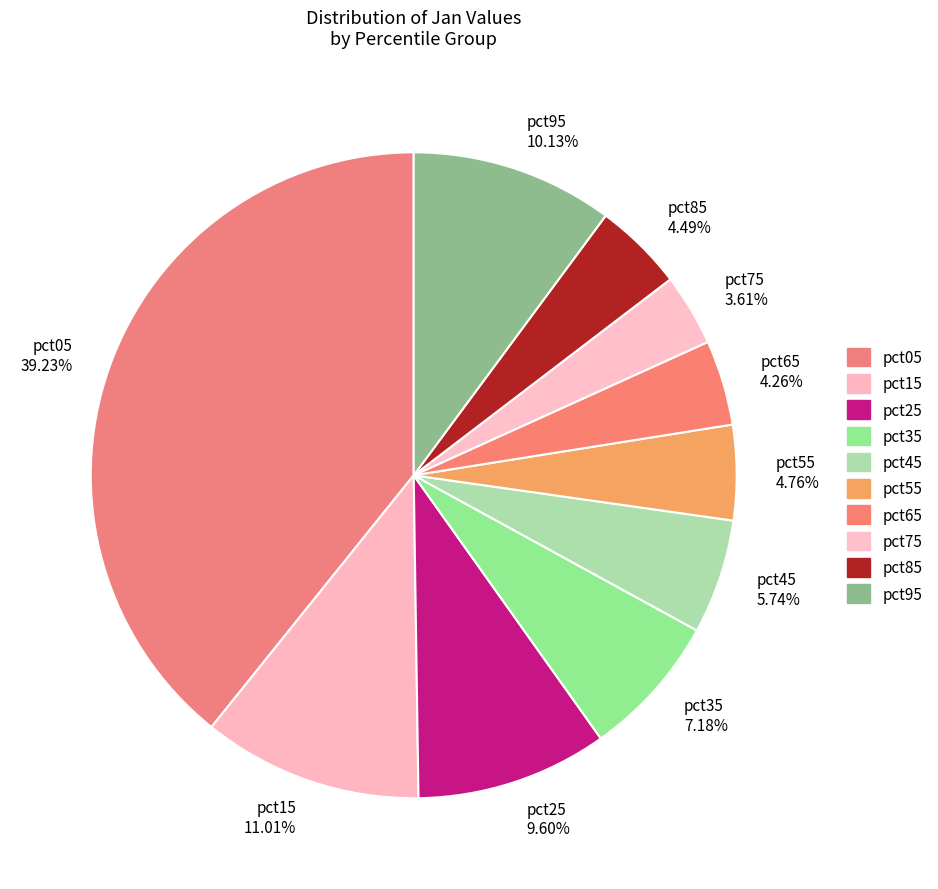

How many segments does this pie chart have?

10